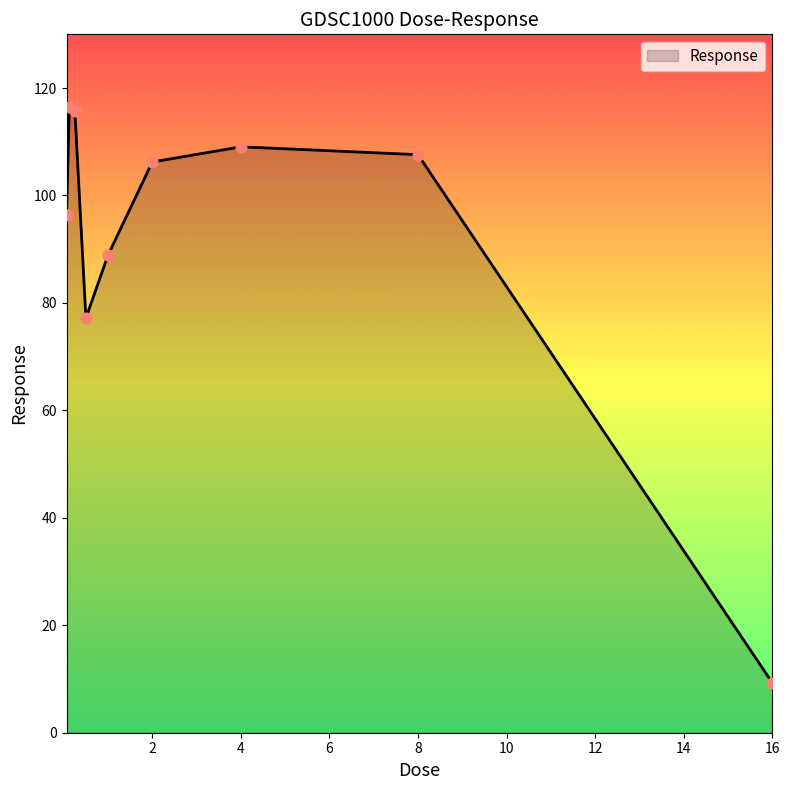

What is the difference between the maximum and minimum values?

107.1